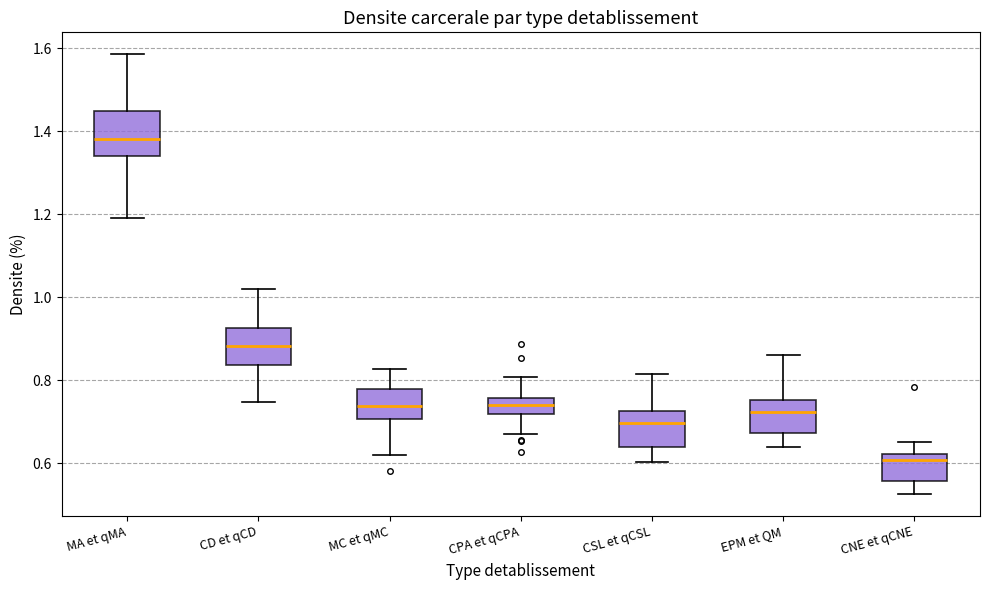

Reading left to right, read every box against the y-axis: the position of its median line, the range the box covers, and the ends of its whiskers. The values are not printed on the chart, so give them approximately, as read against the axis.

MA et qMA: median 1.38, box 1.34 to 1.44, whiskers 1.20 to 1.58
CD et qCD: median 0.88, box 0.84 to 0.92, whiskers 0.74 to 1.02
MC et qMC: median 0.74, box 0.70 to 0.78, whiskers 0.62 to 0.82
CPA et qCPA: median 0.74, box 0.72 to 0.76, whiskers 0.68 to 0.80
CSL et qCSL: median 0.70, box 0.64 to 0.72, whiskers 0.60 to 0.82
EPM et QM: median 0.72, box 0.68 to 0.76, whiskers 0.64 to 0.86
CNE et qCNE: median 0.60, box 0.56 to 0.62, whiskers 0.52 to 0.66